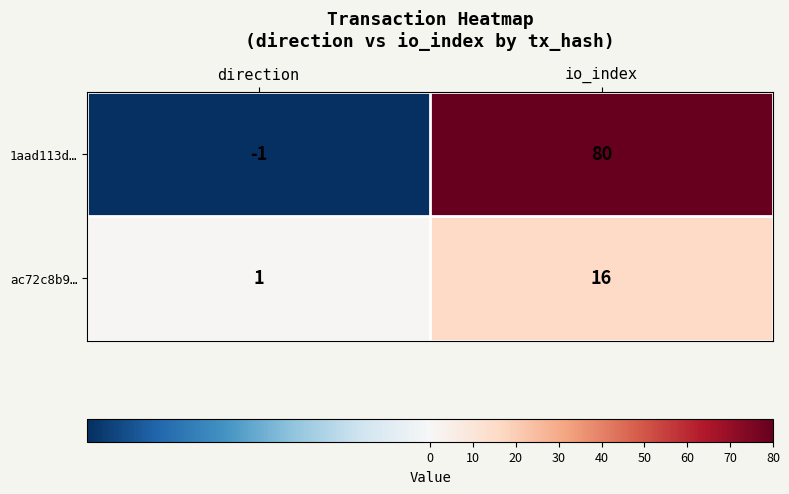

Reading left to right, what are all the values shown in this chart?

1aad113d…: -1	80
ac72c8b9…: 1	16